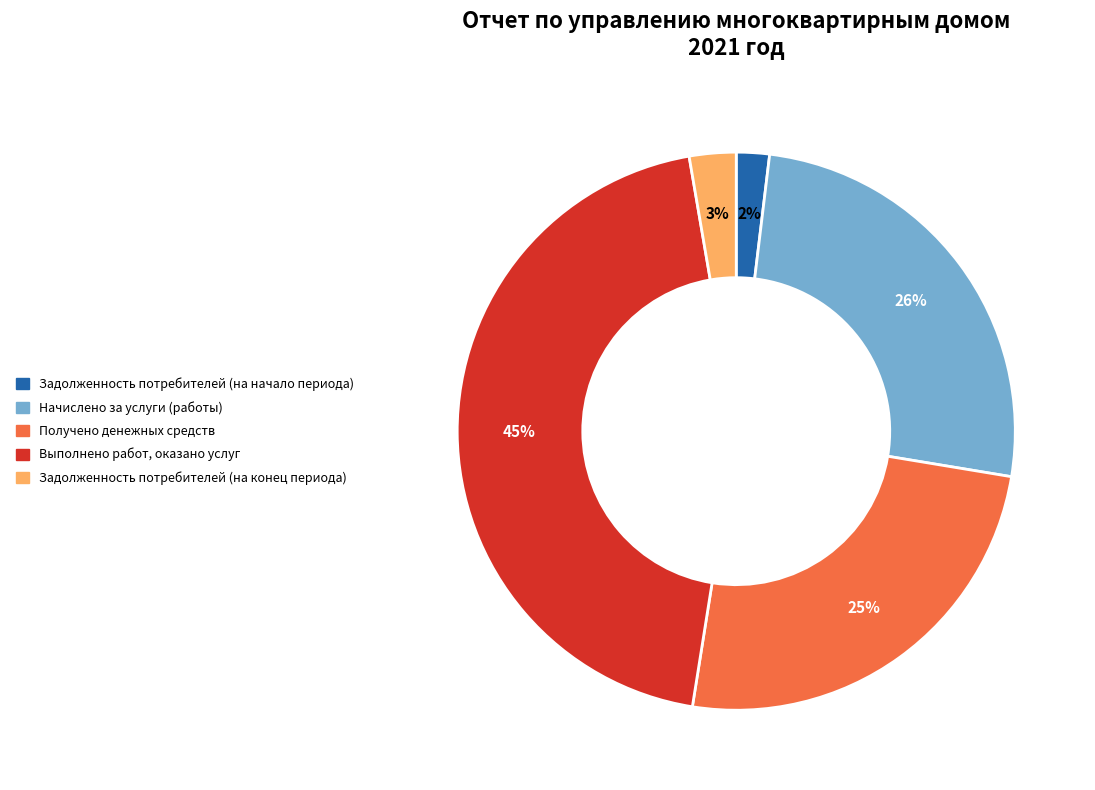

To the nearest percent, what is the average slice percentage?

20%